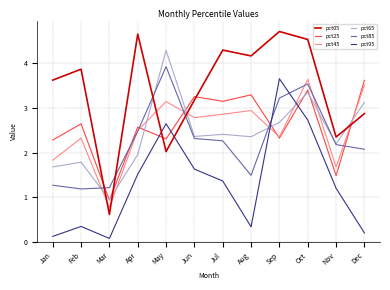

Is the value of pct95 at Oct greater than the value of pct45 at May?

No